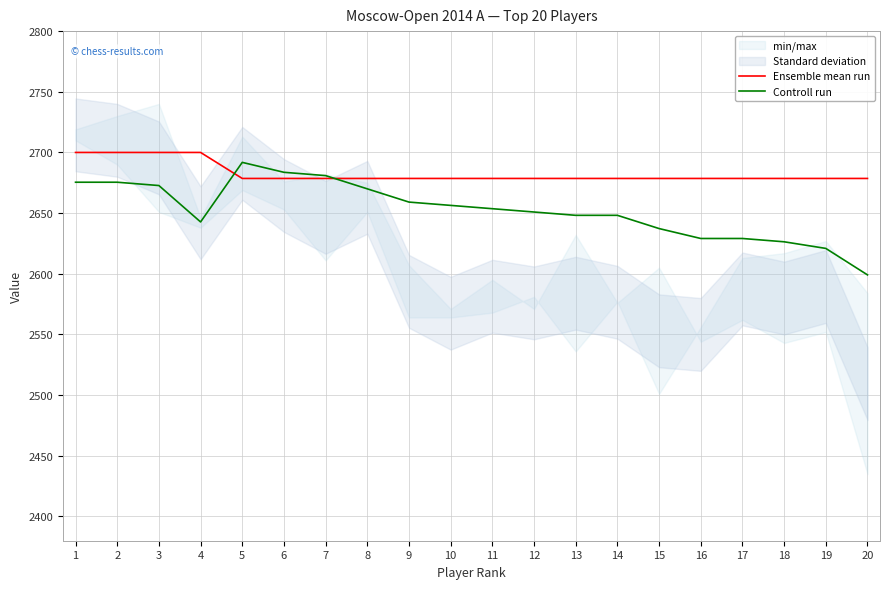

Between 2 and 4, which series saw the biggest shift?

Controll run